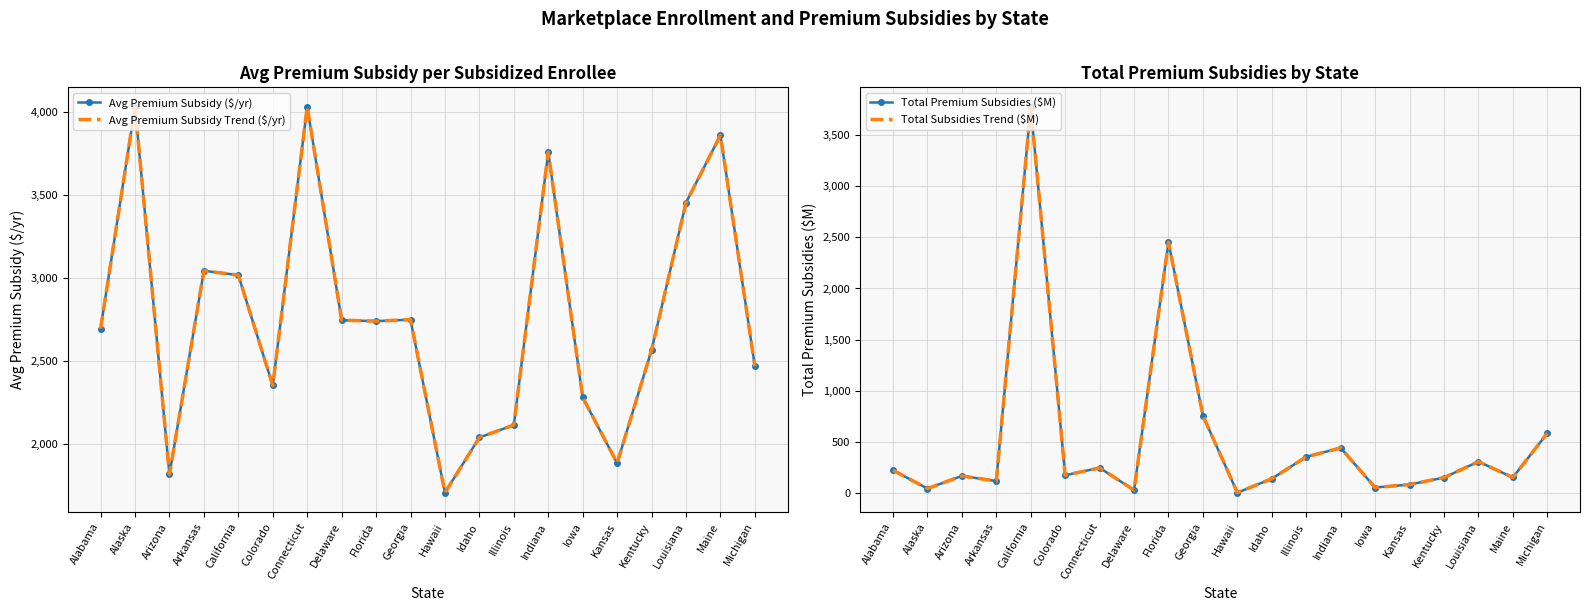

True or false: Avg Premium Subsidy Trend ($/yr) has a value of 3759 at Indiana.

True